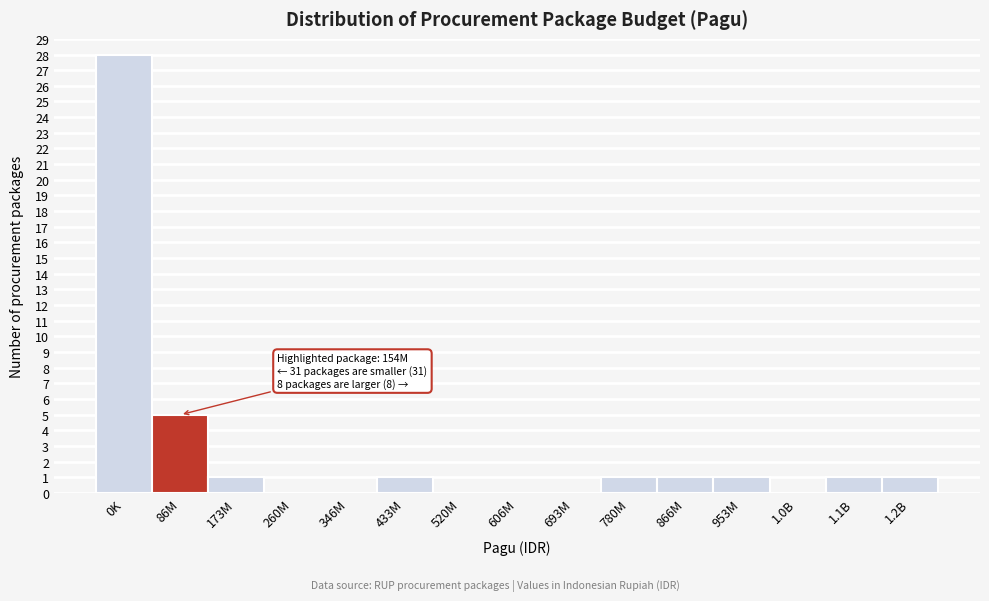

Reading right to left, what are all the values shown in this chart?

1.2B=1	1.1B=1	1.0B=0	953M=1	866M=1	780M=1	693M=0	606M=0	520M=0	433M=1	346M=0	260M=0	173M=1	86M=5	0K=28